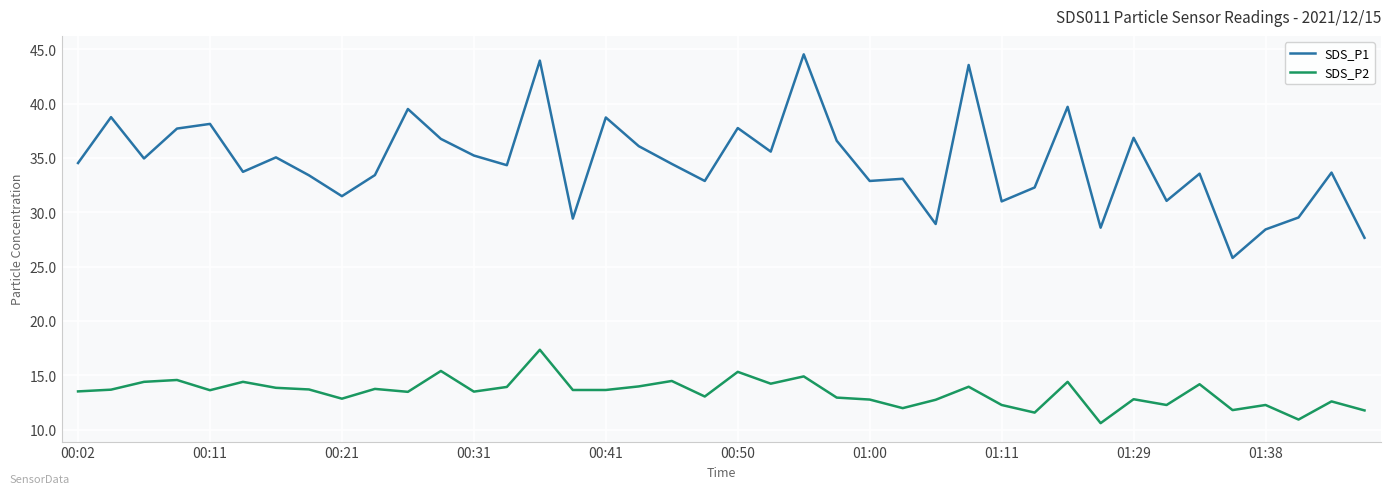

What is the maximum value shown in the chart?

44.5